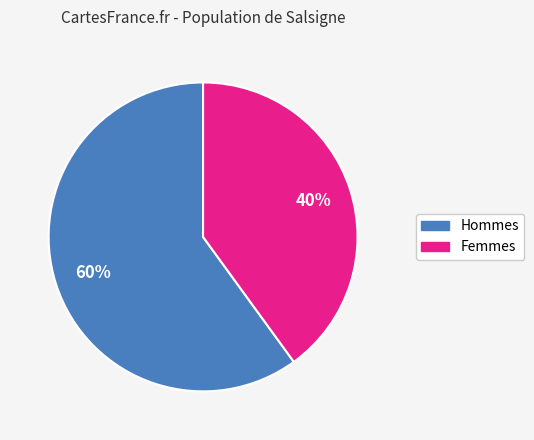

To the nearest percent, what is the difference between the largest and smallest slice percentages?

20%